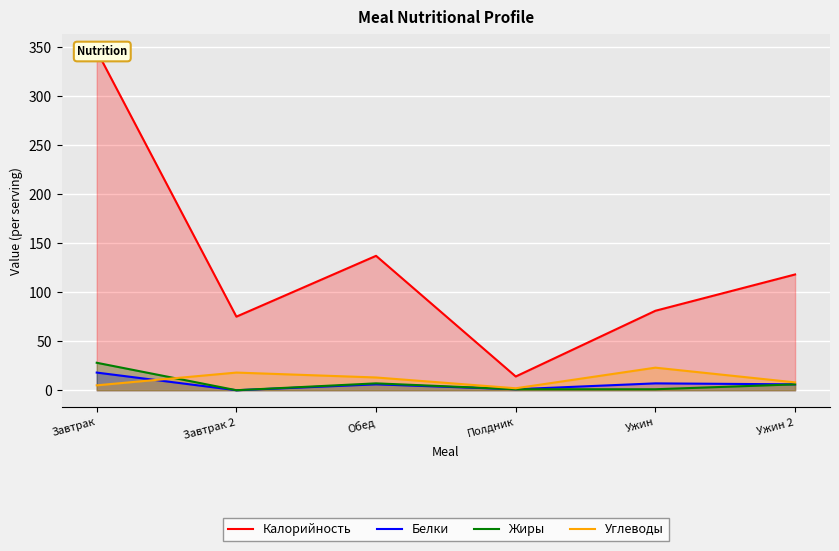

What is the difference between the maximum and second lowest values in the Углеводы series?

18